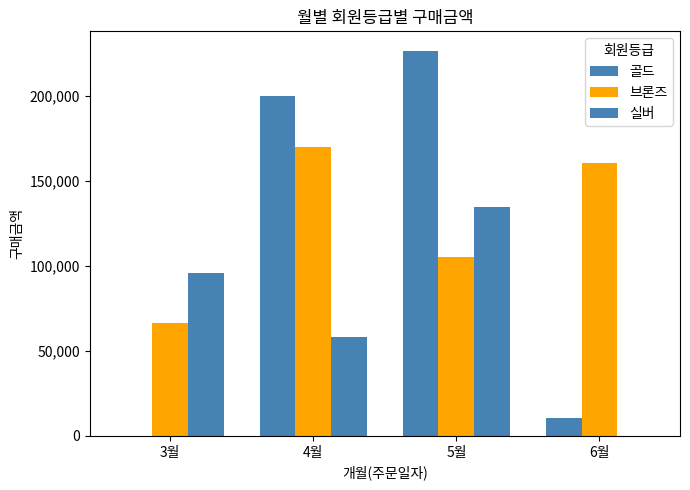

Which category has the highest value across all series?

5월